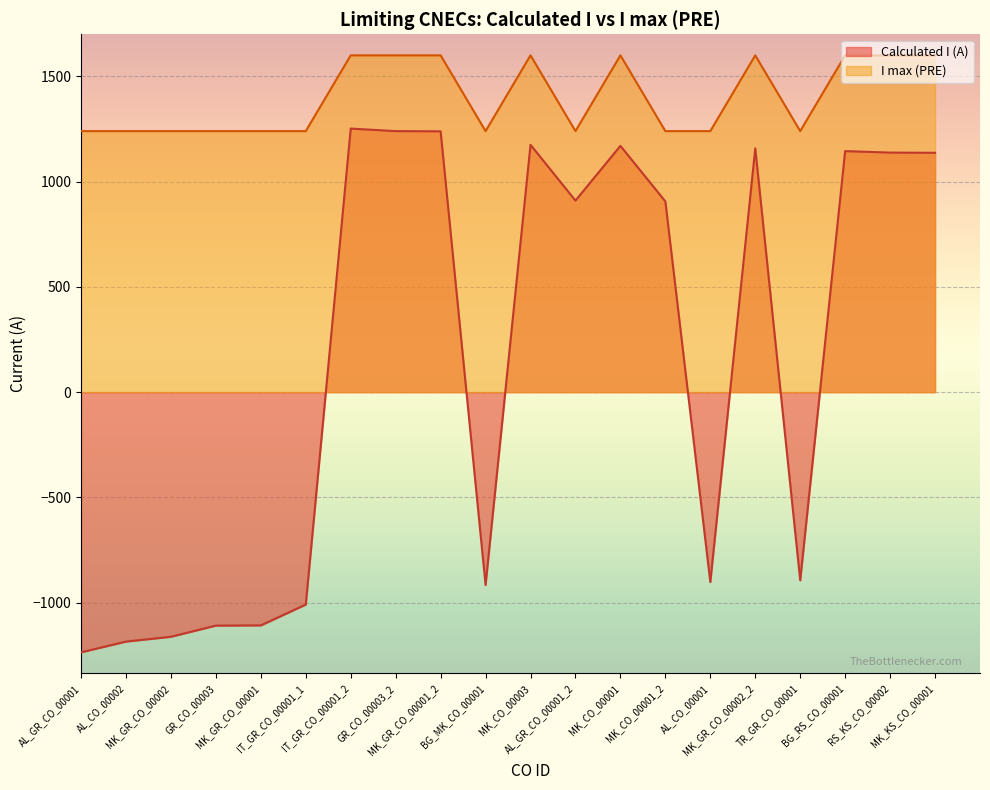

The value of Calculated I (A) at AL_GR_CO_00001 is -2175. True or false?

False